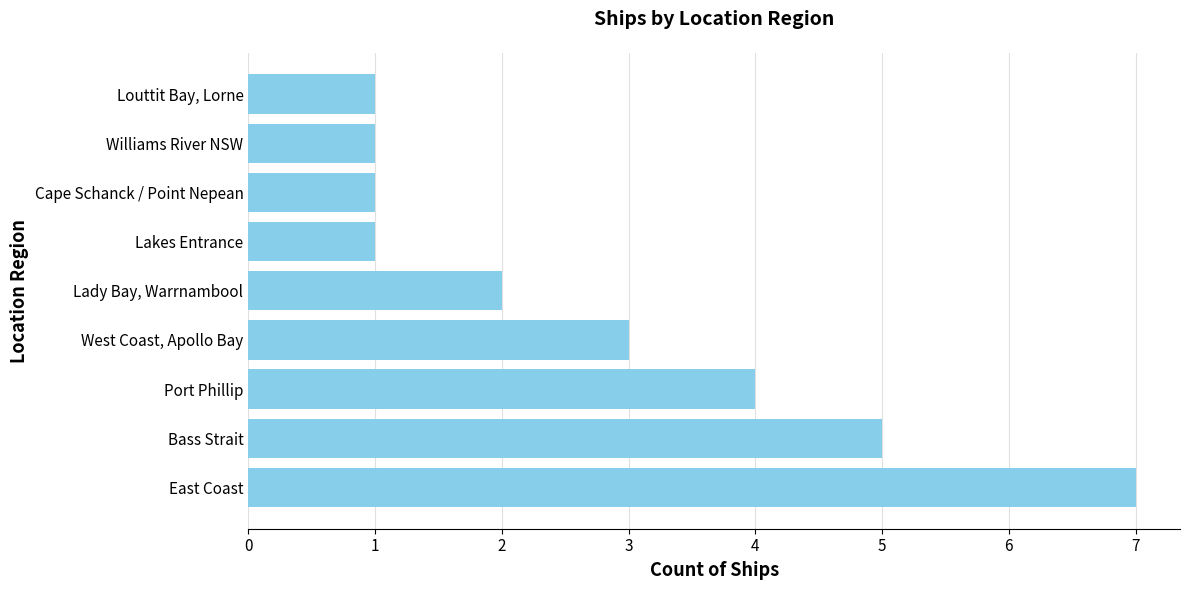

Are the bars grouped side by side (vs. stacked)?

No